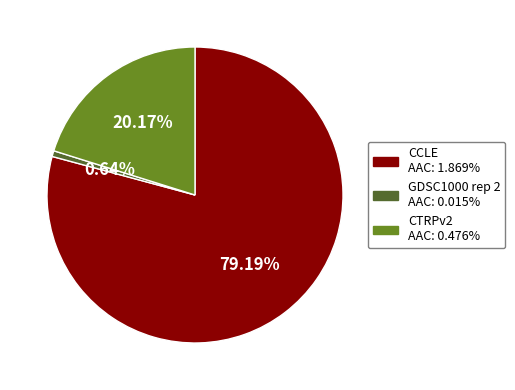

Does any single category account for the majority?

Yes